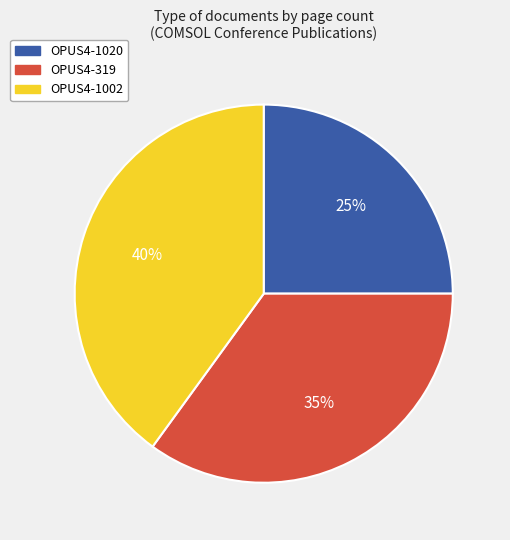

How many slices are in this pie chart?

3